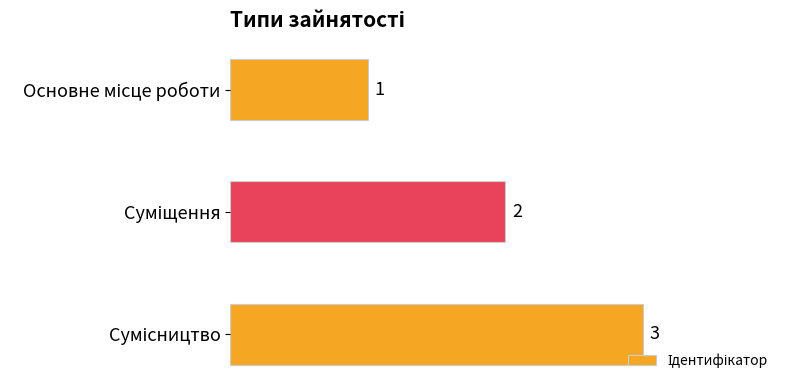

What is the maximum value shown in the chart?

3